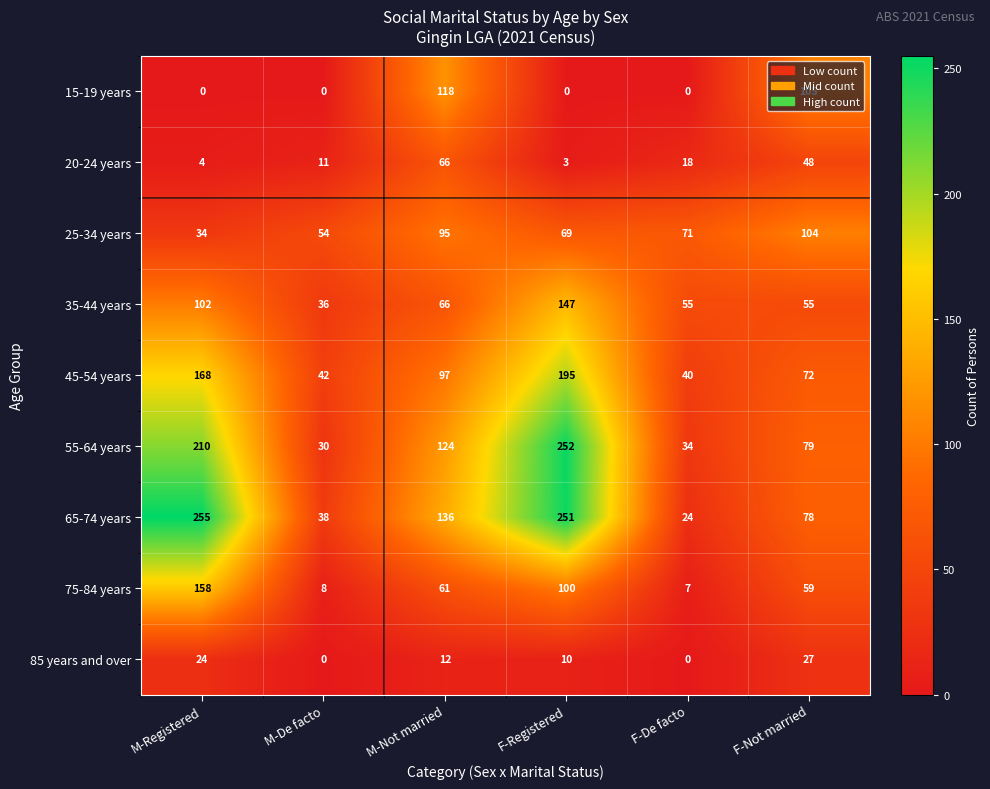

What is the difference between the second highest and second lowest values in the 15-19 years series?

105